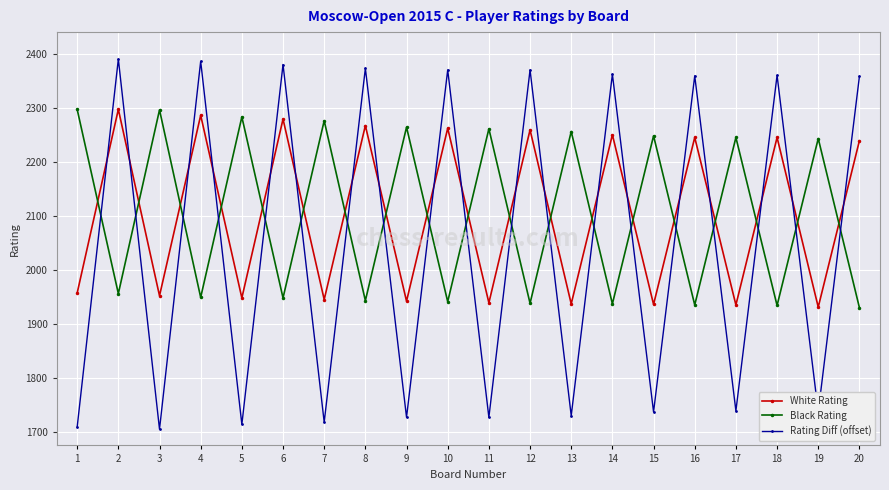

What is the total value across all series at 5?

5948